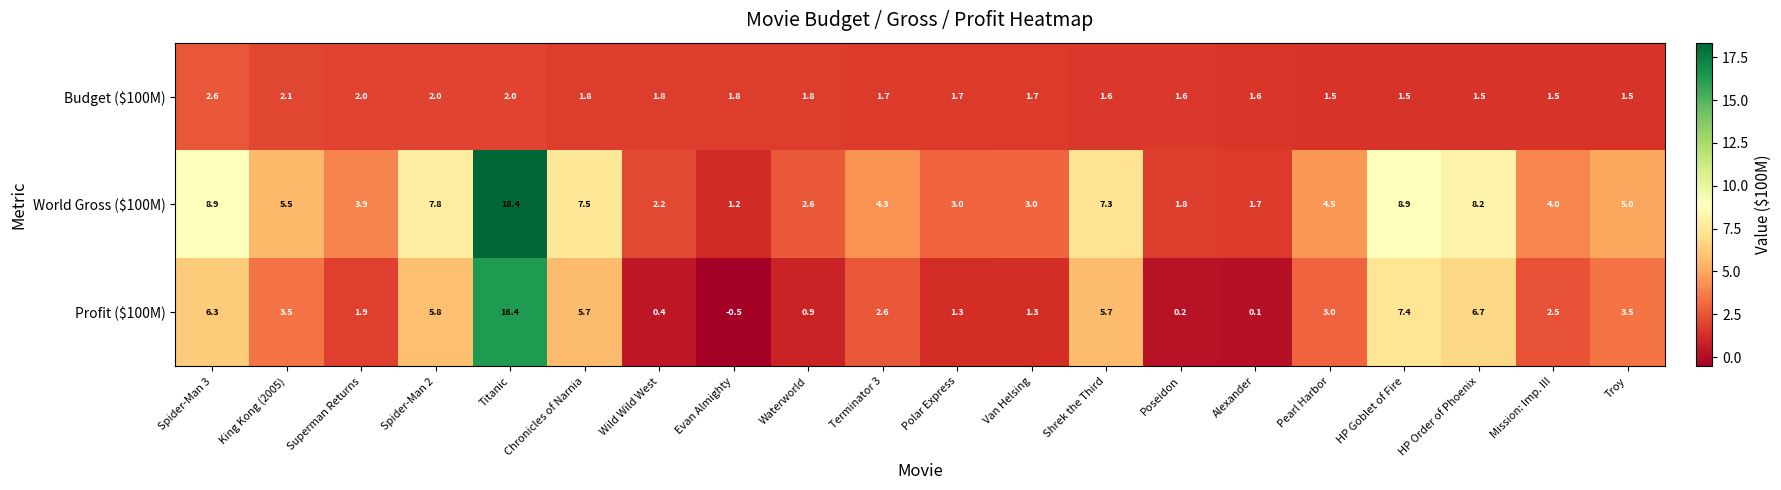

Is it true that Profit ($100M) equals 0.1 at Poseidon?

False